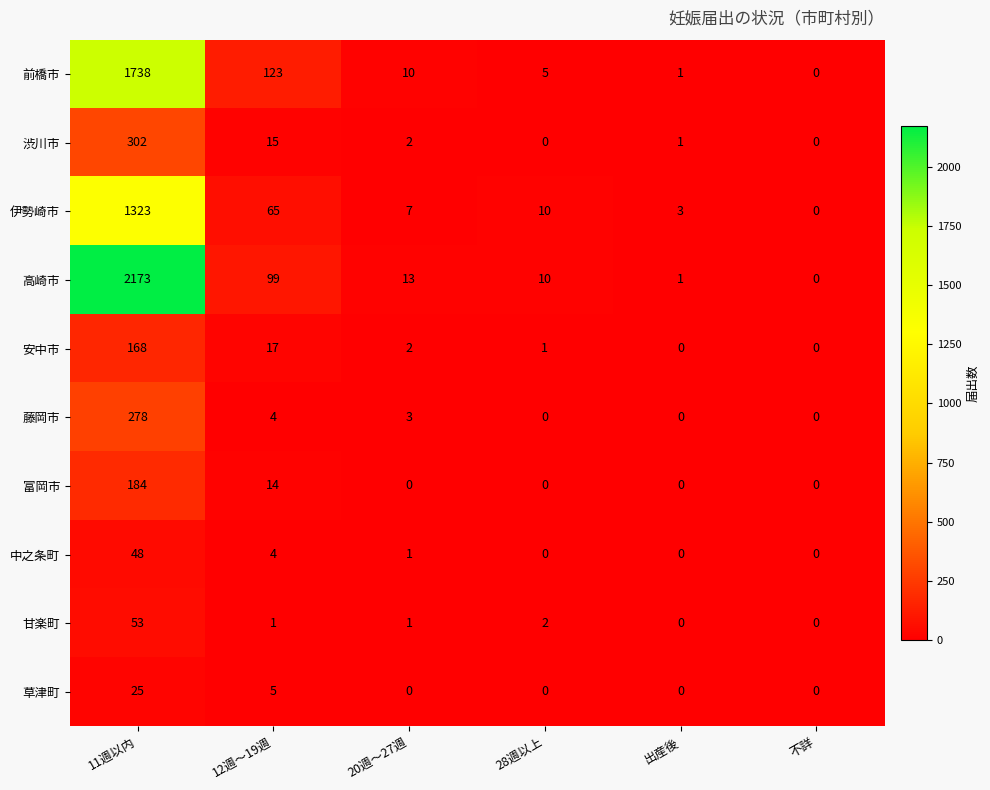

What is the greatest value displayed?

2173